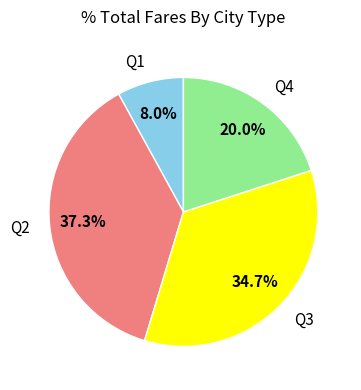

Between Q3 and Q2, which is larger?

Q2